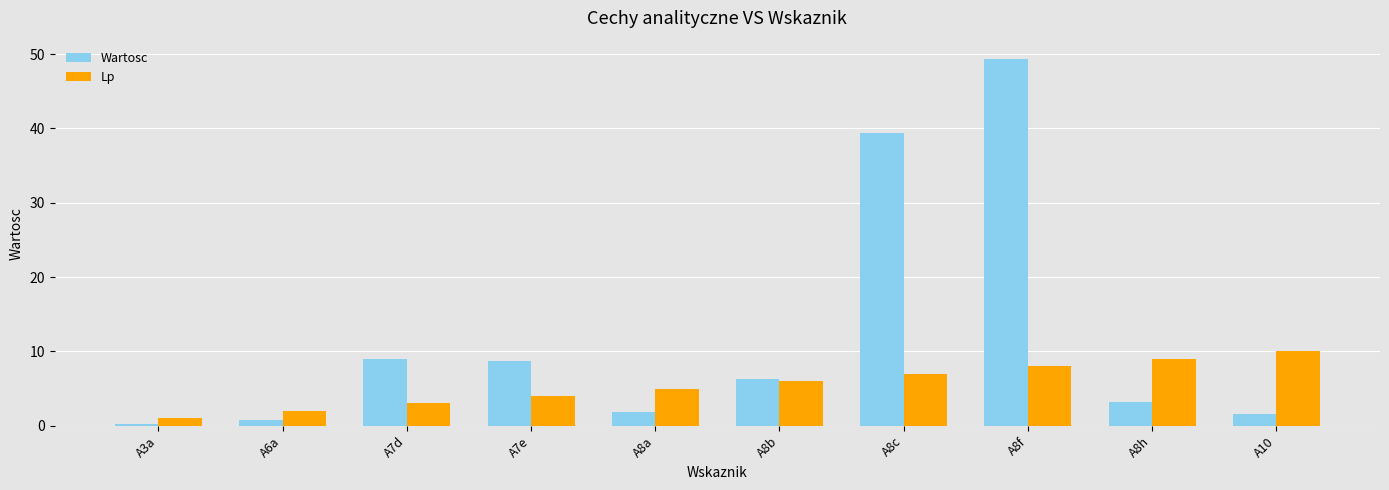

What is the difference between the highest and lowest values at A10?

8.4